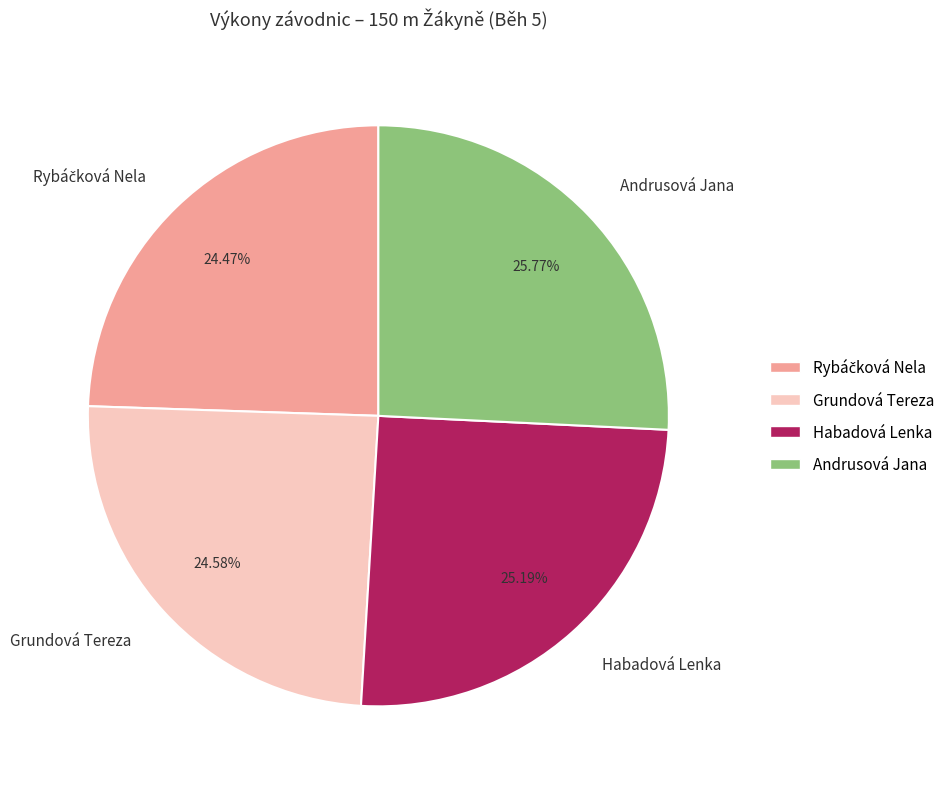

Is Grundová Tereza the majority of the pie?

No